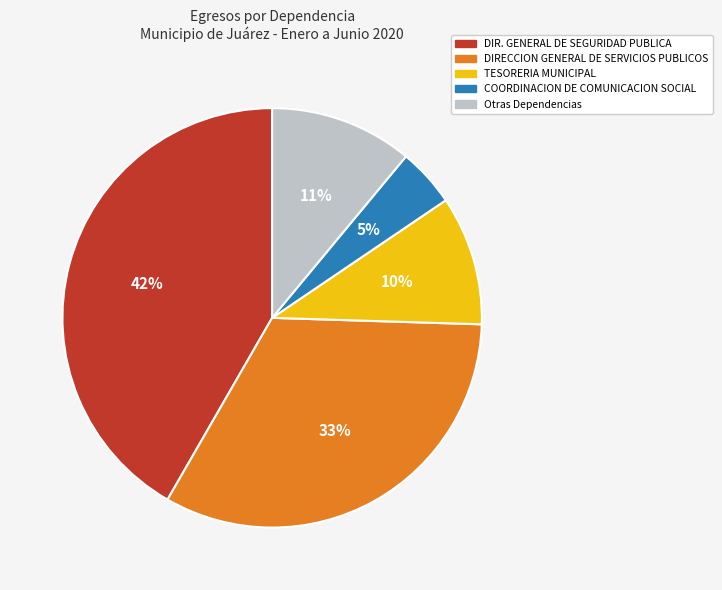

How many segments does this pie chart have?

5